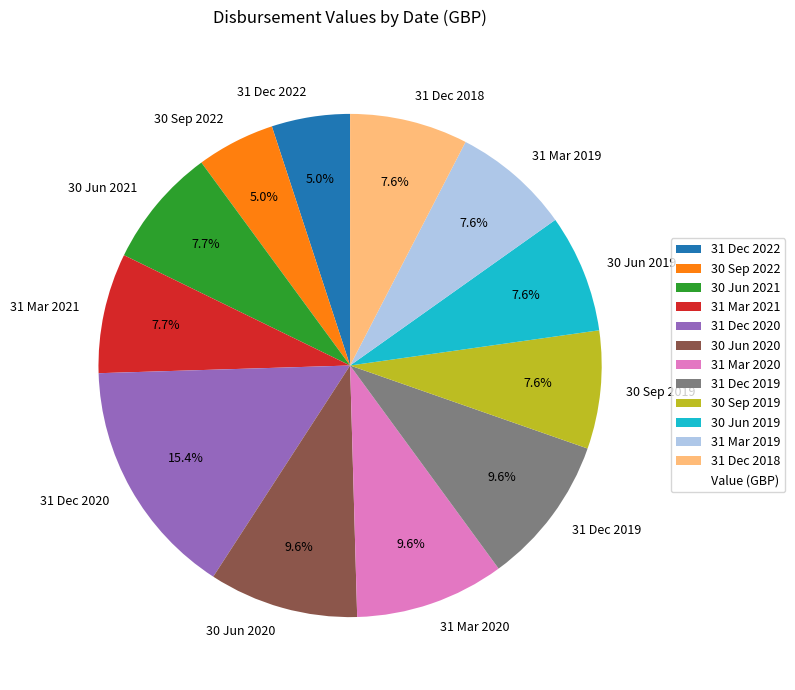

Approximately how many times larger is the value at 31 Mar 2019 compared to 31 Dec 2022?

1.5